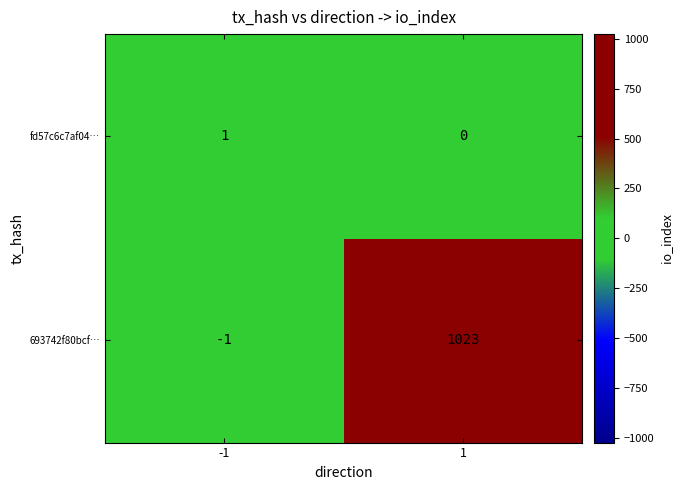

Which series changed the most between -1 and 1?

693742f80bcf…